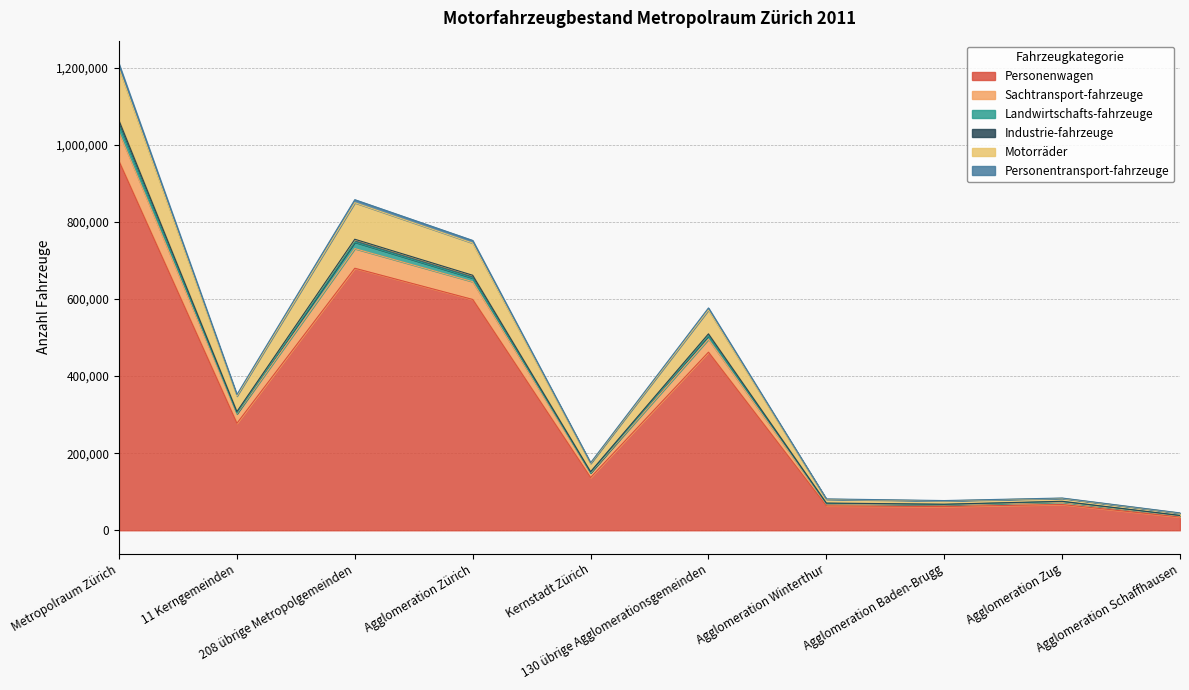

What position from the left is 130 übrige Agglomerationsgemeinden?

6